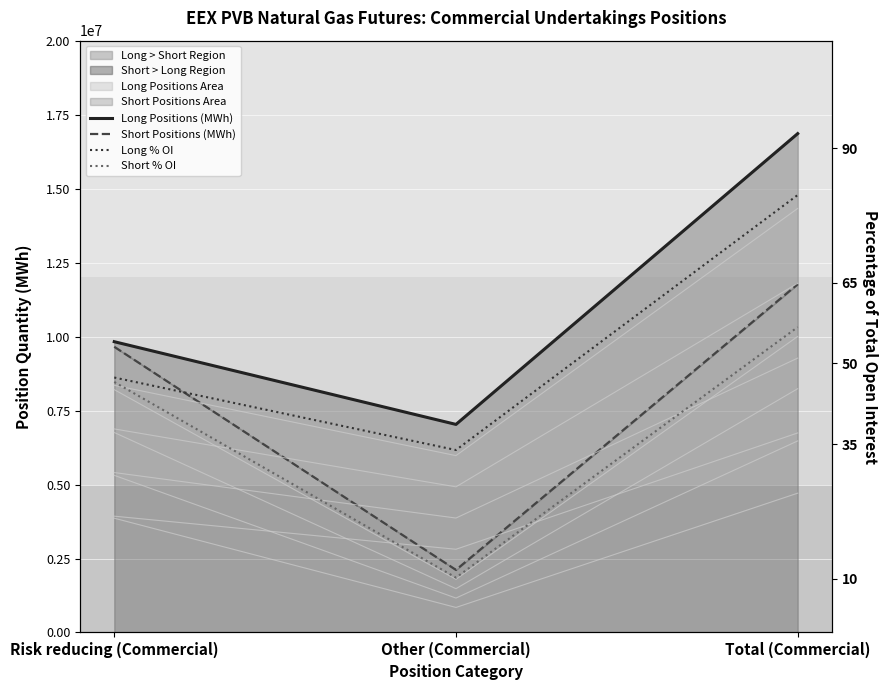

Between Other (Commercial) and Risk reducing (Commercial), which is larger?

Risk reducing (Commercial)